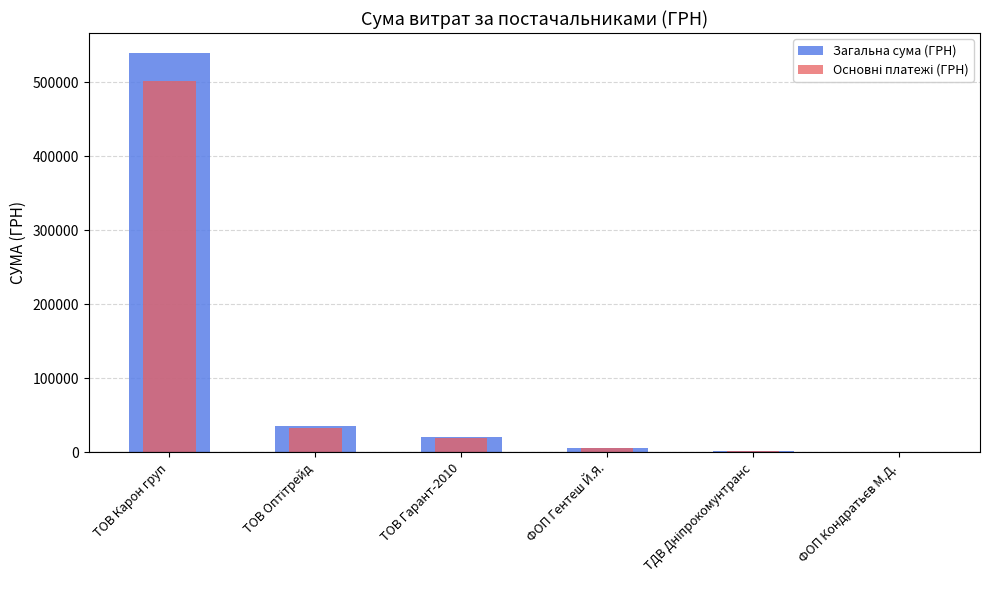

What is the minimum value shown in the chart?

1113.2